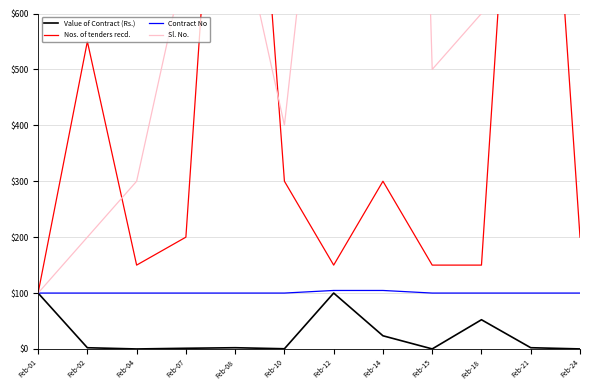

Where is the first local maximum for Contract No?

Feb-08